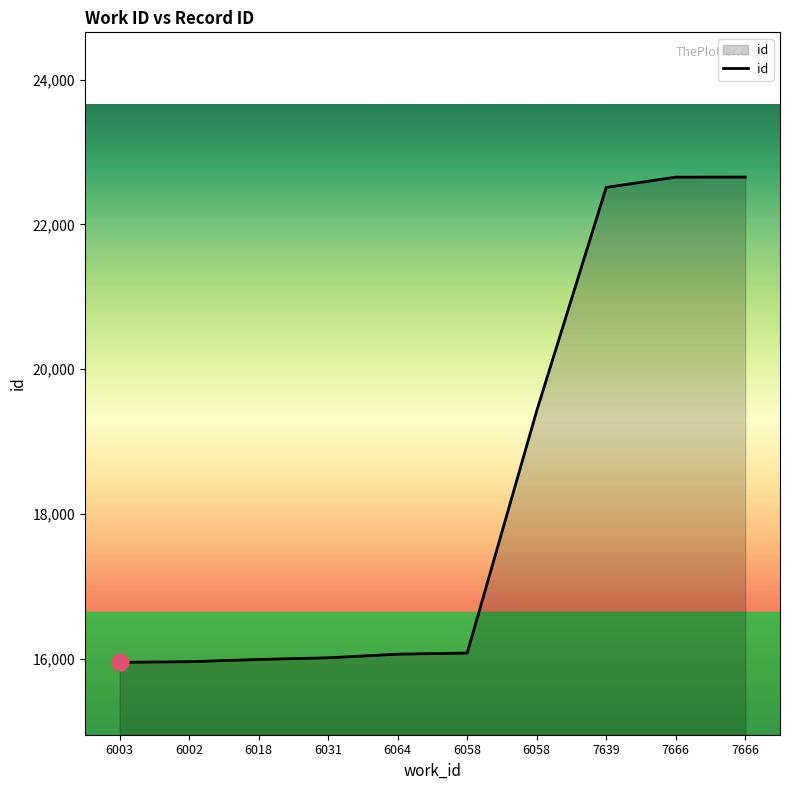

Reading left to right, transcribe all the data shown in this chart.

6003=15949	6002=15958	6018=15989	6031=16012	6064=16062	6058=16078	6058=19425	7639=22512	7666=22654	7666=22655